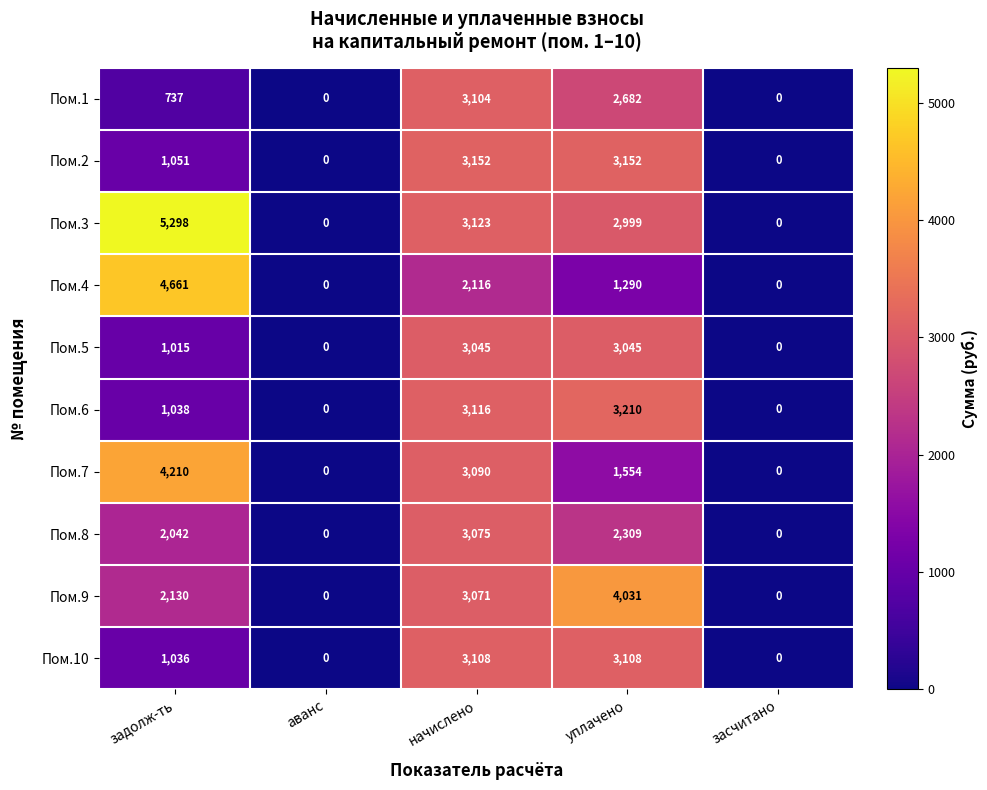

Where is Пом.8 nearest to the value 1537?

задолж-ть